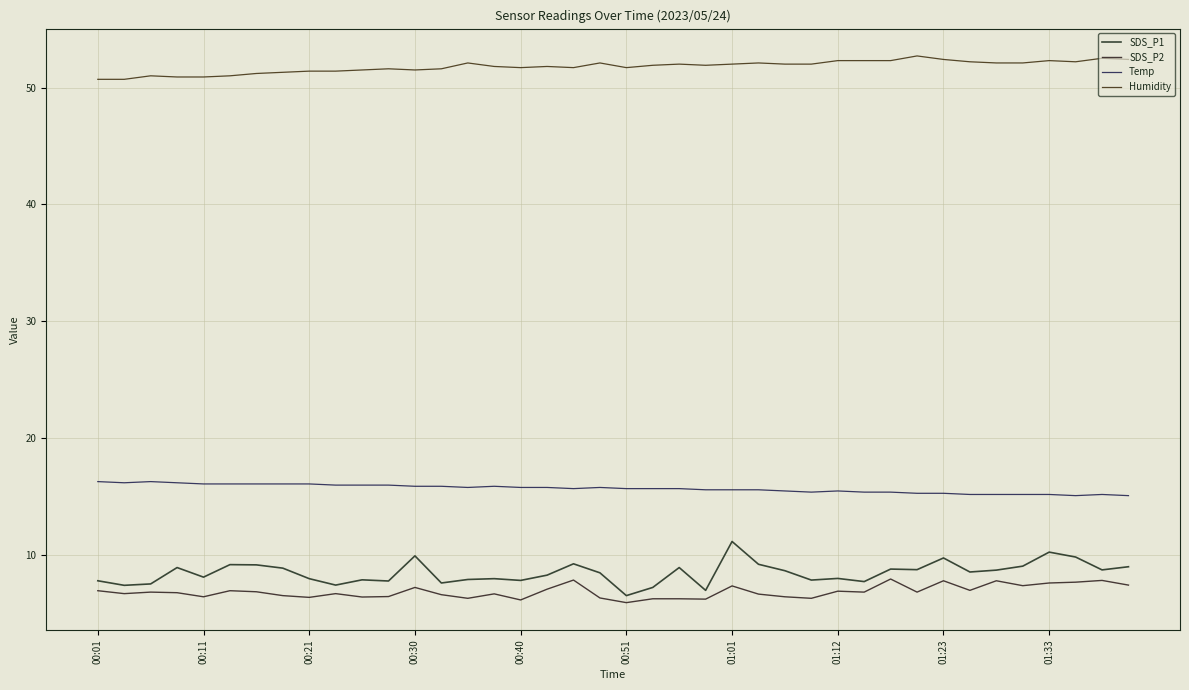

Does the chart have visible grid lines?

Yes